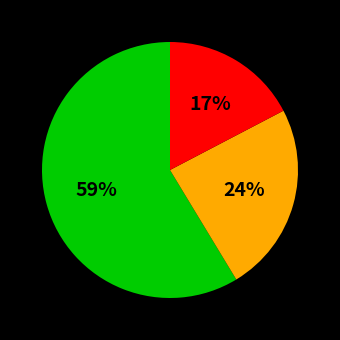

Does any single category account for the majority?

Yes